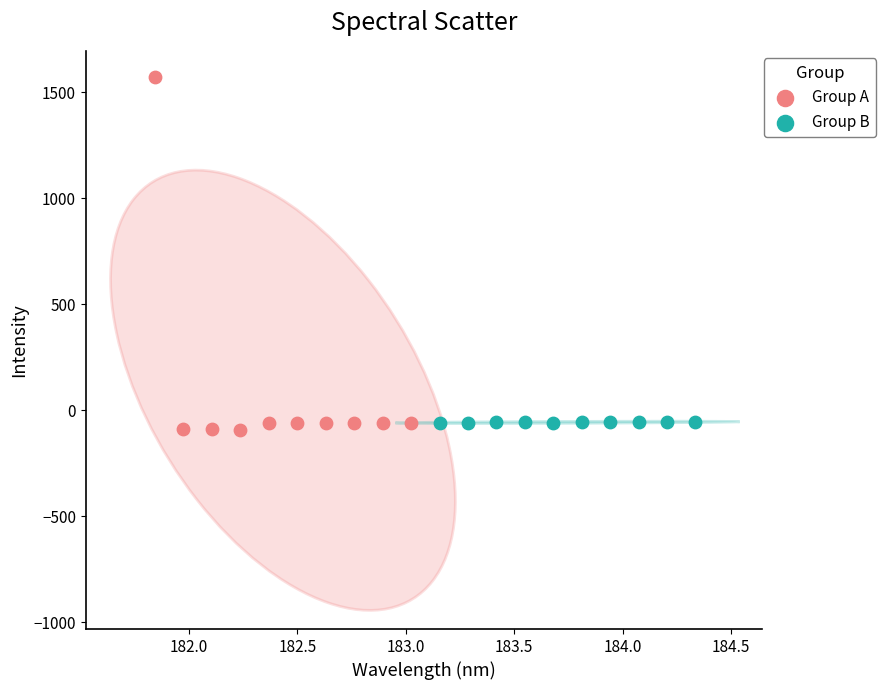

Which series contains the highest Y value?

Group A